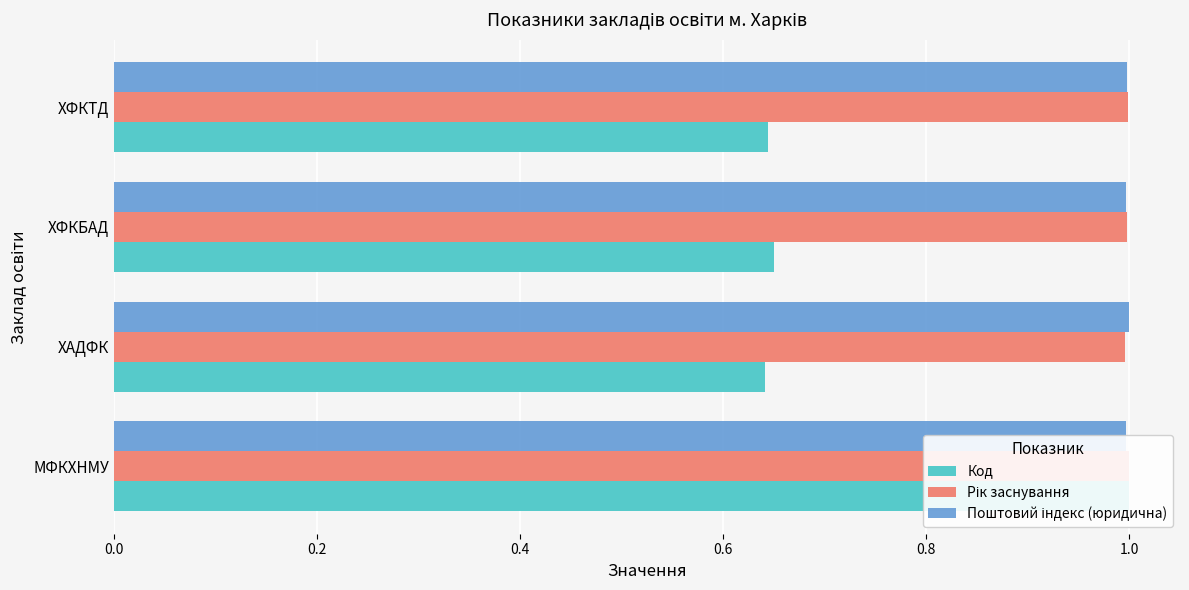

At how many categories does at least one series exceed 0?

4